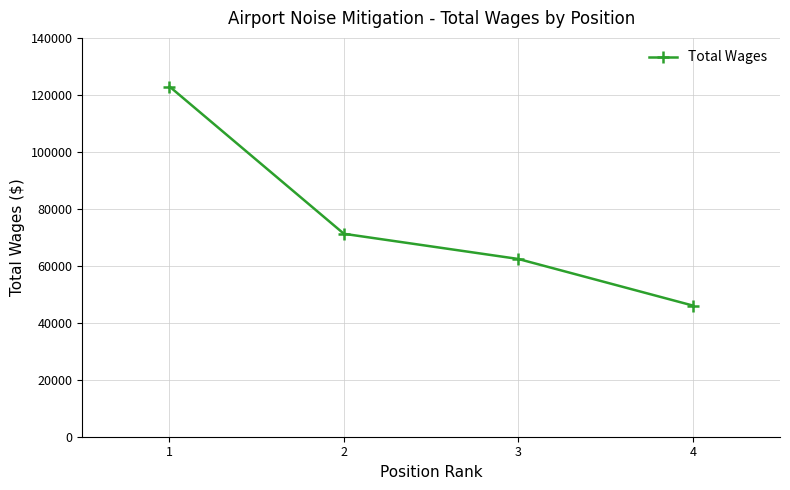

Reading left to right, extract all data points from this chart.

1=122929	2=71235	3=62392	4=46049